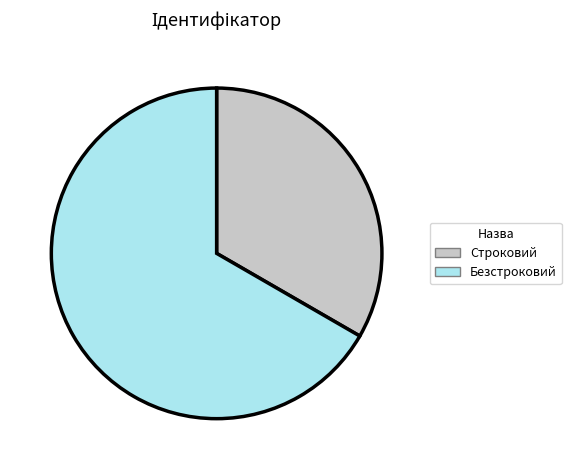

Does Безстроковий represent more than half of the total?

Yes